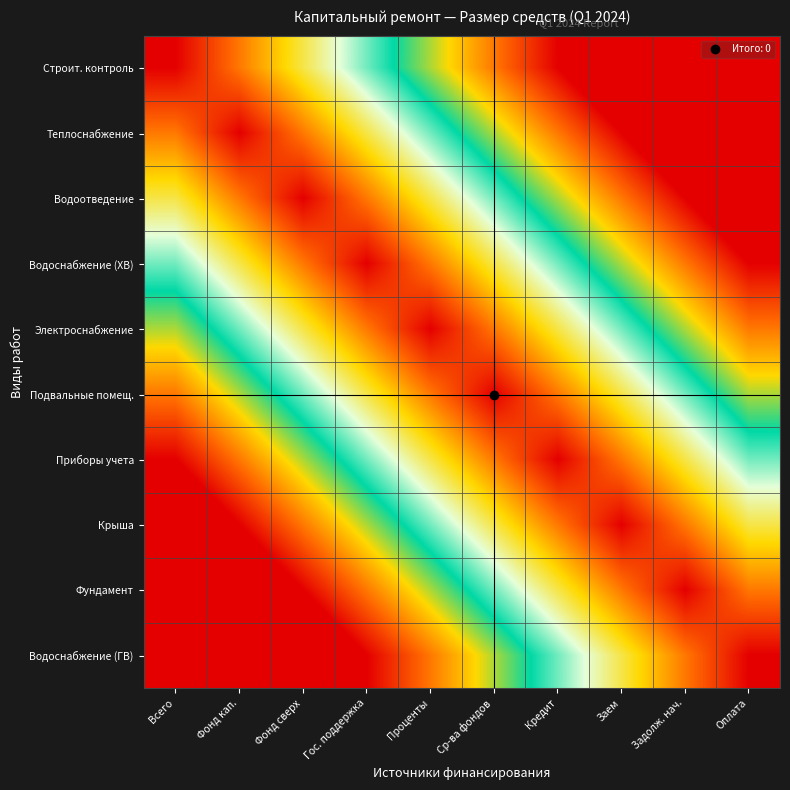

At Гос. поддержка, list the series in order from largest to smallest.

Водоснабжение (ГВ), Фундамент, Крыша, Строит. контроль, Приборы учета, Подвальные помещ., Теплоснабжение, Электроснабжение, Водоотведение, Водоснабжение (ХВ)